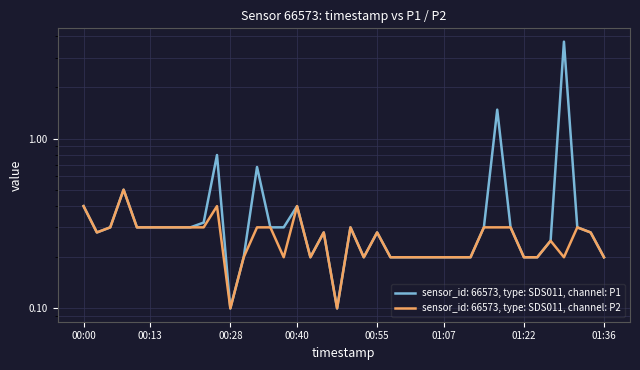

At which category is the sum across all series the highest?

01:29